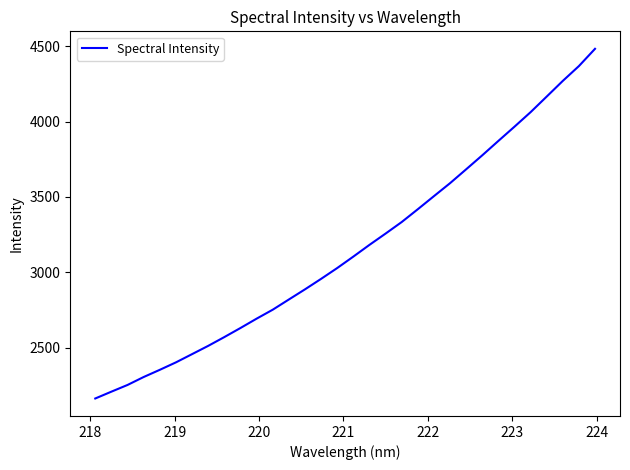

What is the maximum value shown in the chart?

4483.3